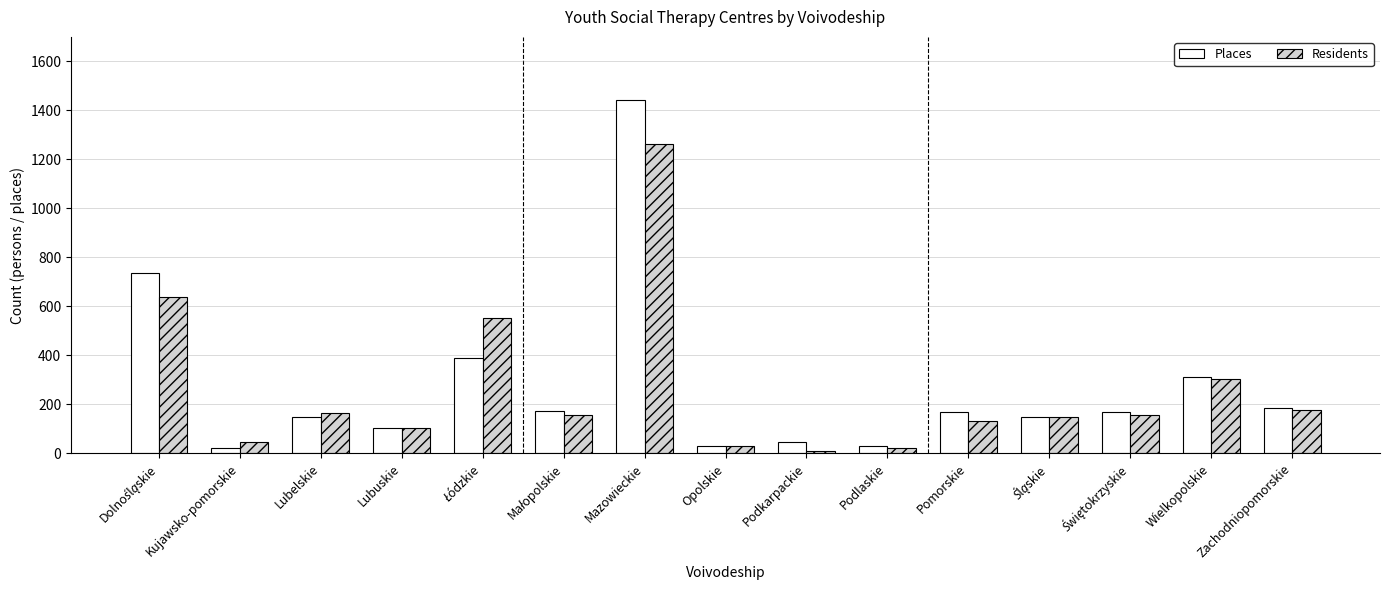

Which category has the highest value in the Residents series?

Mazowieckie